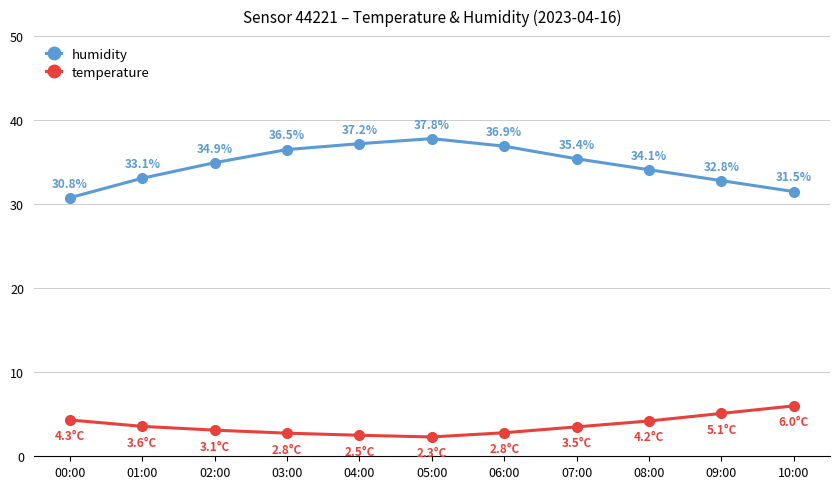

What is the label of the 5th point from the left?

04:00